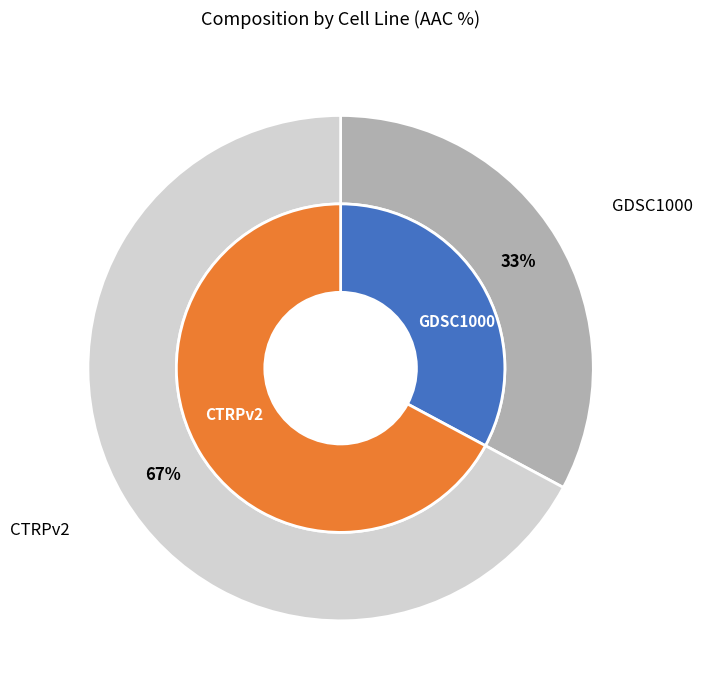

How much of the chart is everything except CTRPv2?

32.8%